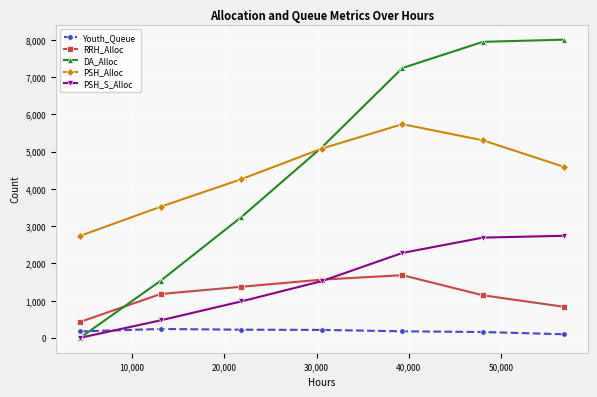

List the series in order of their peak value, lowest first.

Youth_Queue, RRH_Alloc, PSH_S_Alloc, PSH_Alloc, DA_Alloc